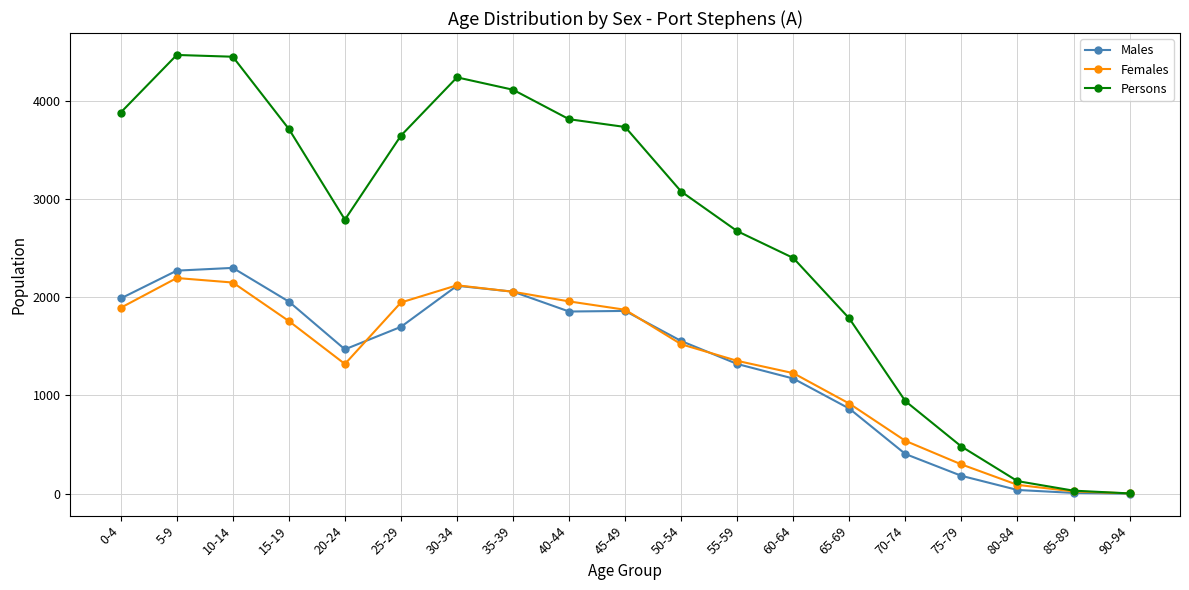

What position from the left is 90-94?

19